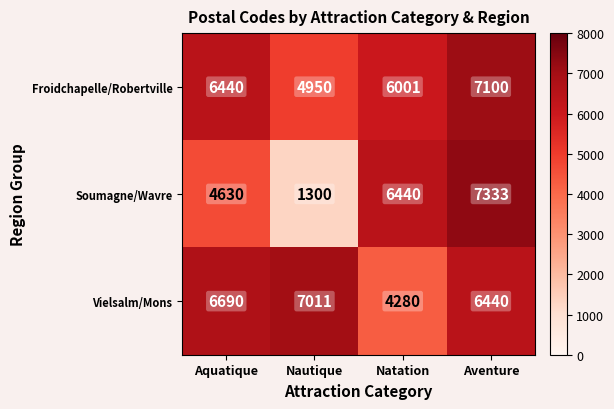

At which label is Vielsalm/Mons closest to 5645?

Aventure